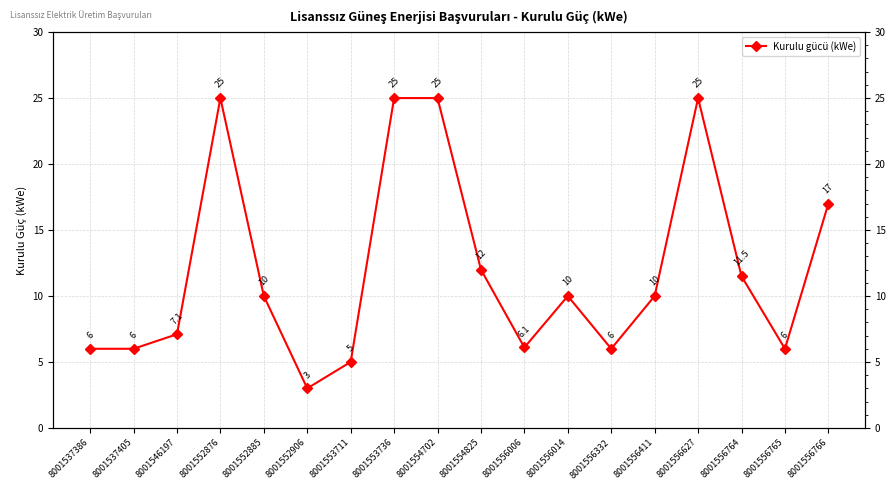

Reading left to right, extract all data points from this chart.

8001537386=6.0	8001537405=6.0	8001546197=7.1	8001552876=25.0	8001552885=10.0	8001552906=3.0	8001553711=5.0	8001553736=25.0	8001554702=25.0	8001554825=12.0	8001556006=6.1	8001556014=10.0	8001556332=6.0	8001556411=10.0	8001556627=25.0	8001556764=11.5	8001556765=6.0	8001556766=17.0